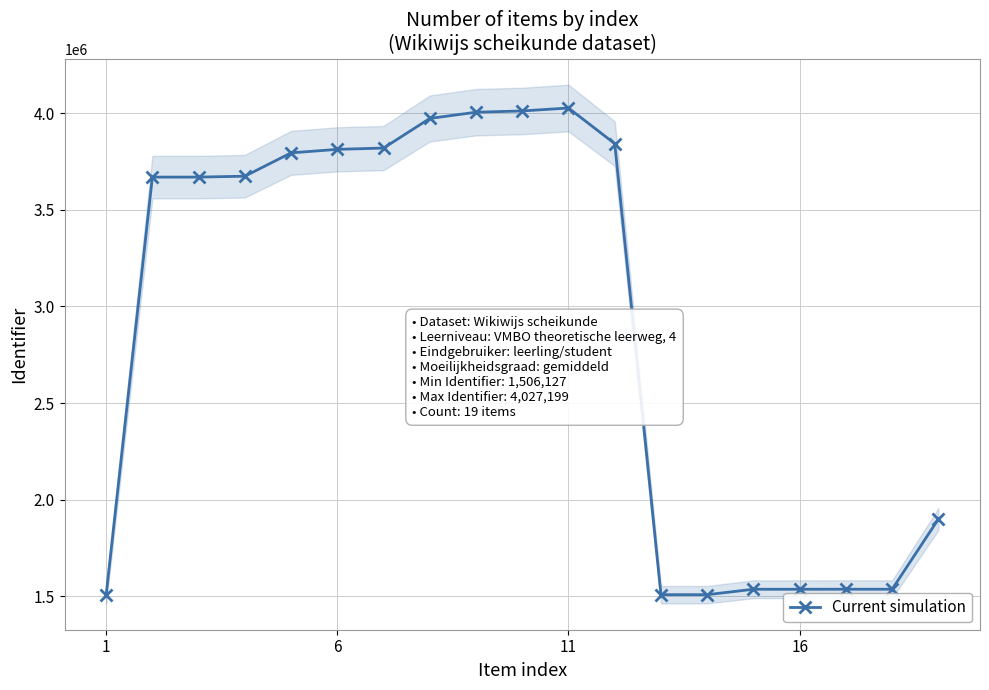

The value at 16 is 506426. True or false?

False